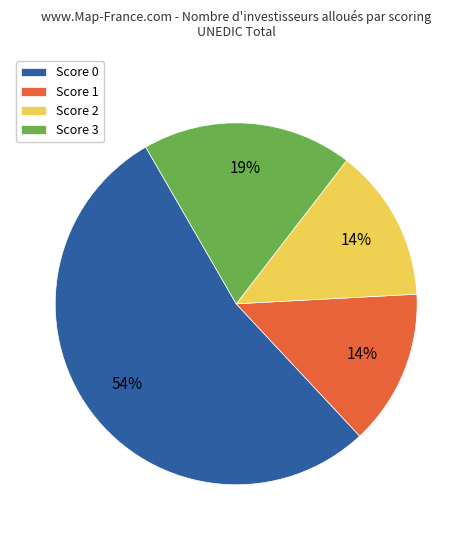

True or false: Score 3 accounts for 24% of the total.

False